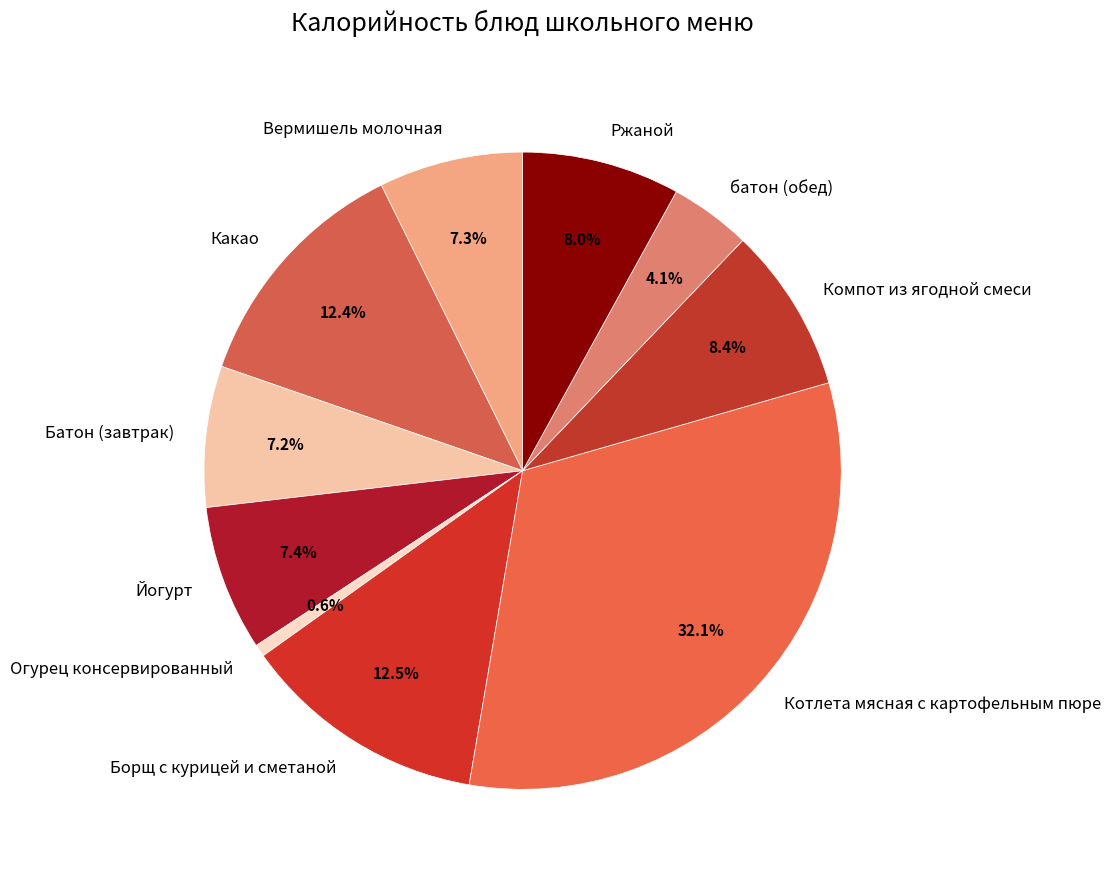

Count the number of slices in the pie.

10